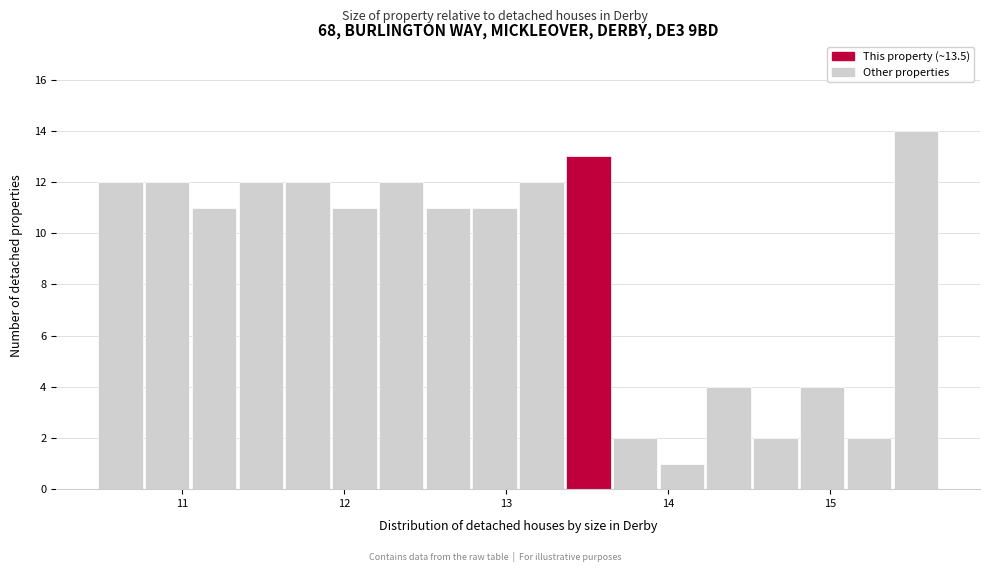

Read against the x-axis, roughly where is the centre of the tallest bar?

15.5